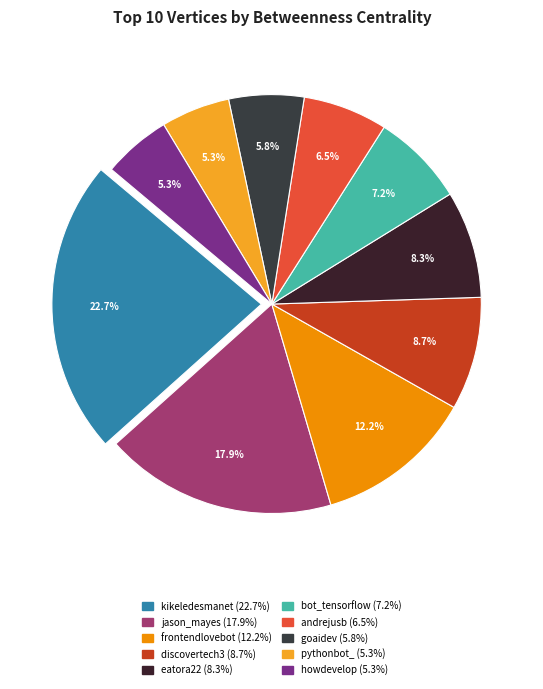

Rank the categories by value from lowest to highest.

howdevelop, pythonbot_, goaidev, andrejusb, bot_tensorflow, eatora22, discovertech3, frontendlovebot, jason_mayes, kikeledesmanet